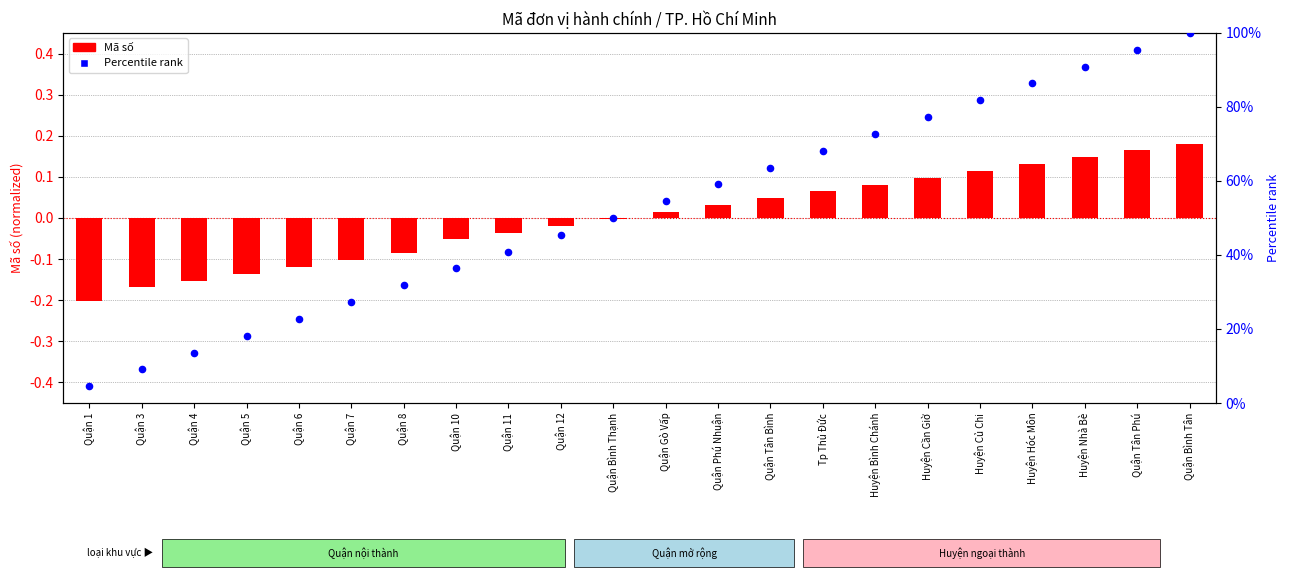

At how many categories does at least one series exceed 44?

13